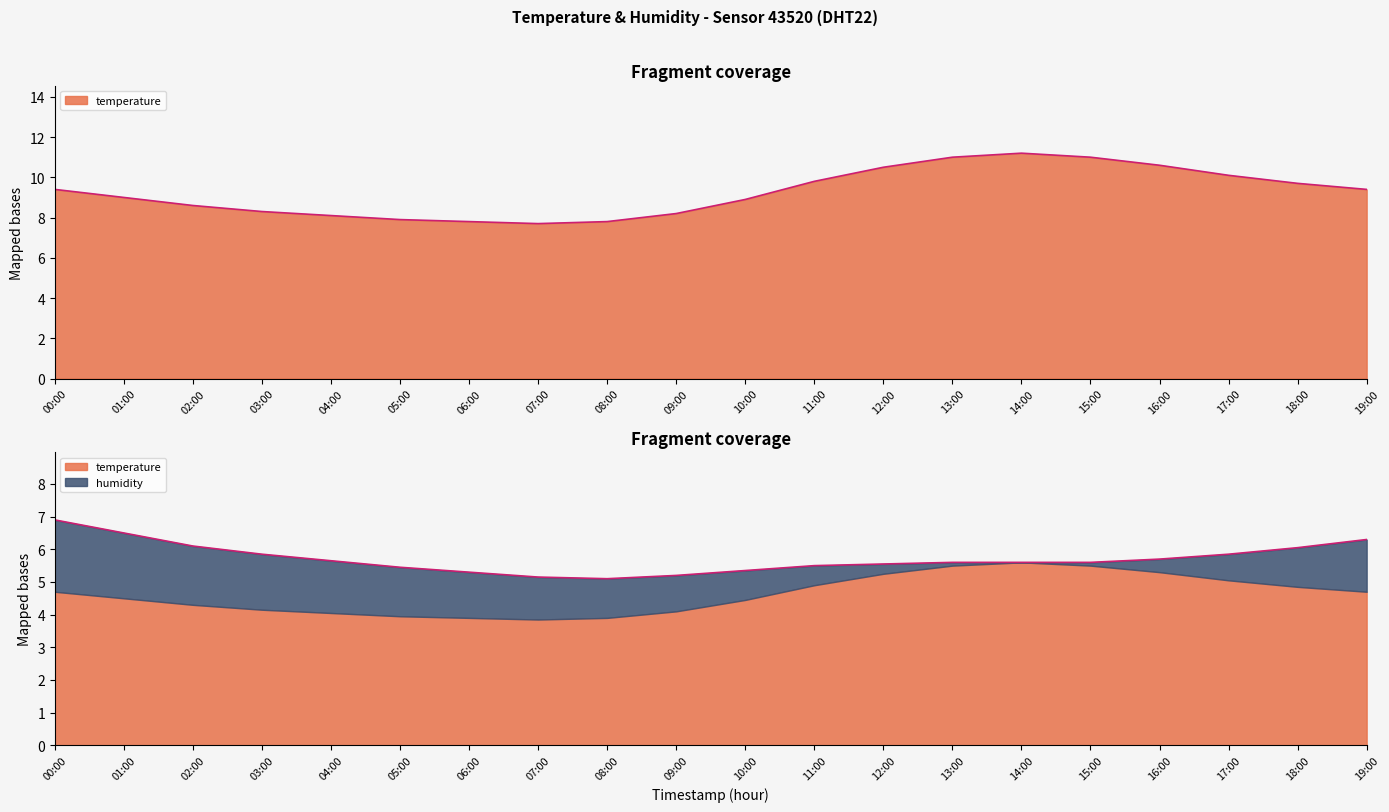

What position from the right is 04:00?

16